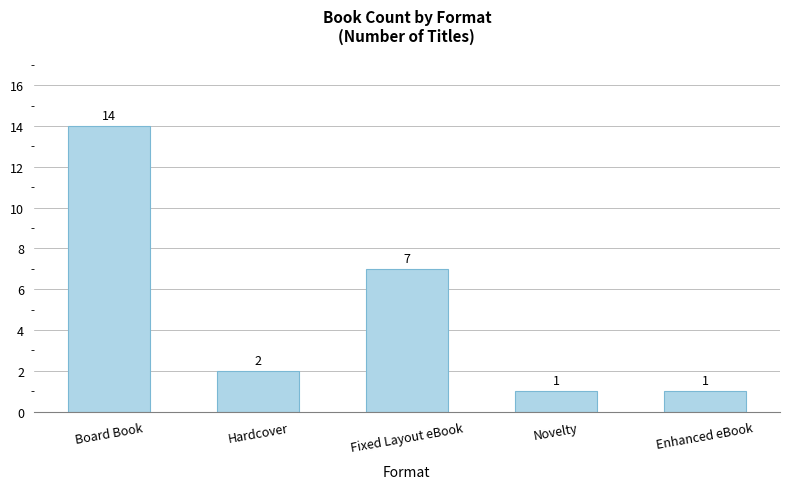

Approximately how many times larger is the value at Board Book compared to Enhanced eBook?

14.0